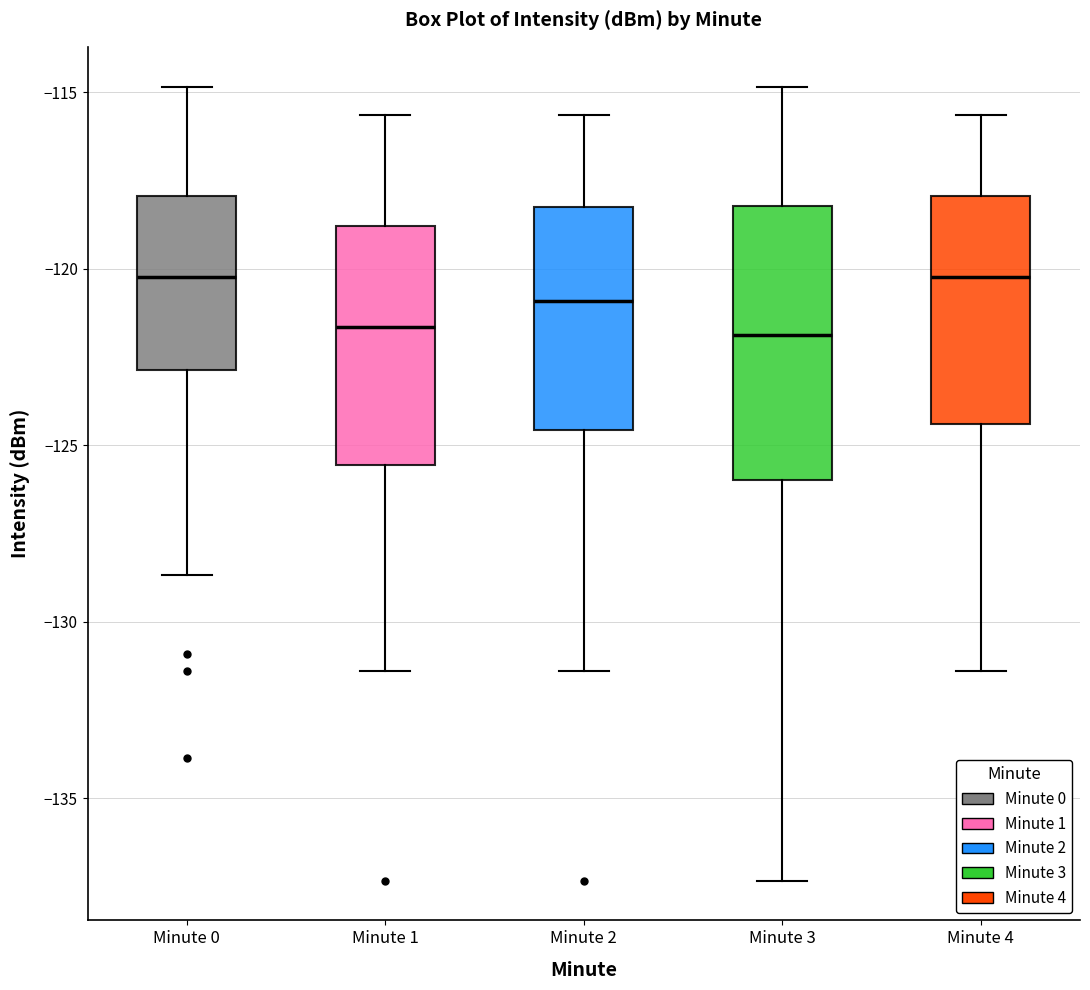

Reading left to right, transcribe this box plot: for each box, give where its median line is, the range the box spans, and where its two whiskers end, as read against the y-axis. The values are not printed on the chart, so give them approximately, as read against the axis.

Minute 0: median -120.0, box -123.0 to -118.0, whiskers -128.5 to -115.0
Minute 1: median -121.5, box -125.5 to -119.0, whiskers -131.5 to -115.5
Minute 2: median -121.0, box -124.5 to -118.0, whiskers -131.5 to -115.5
Minute 3: median -122.0, box -126.0 to -118.0, whiskers -137.5 to -115.0
Minute 4: median -120.0, box -124.5 to -118.0, whiskers -131.5 to -115.5